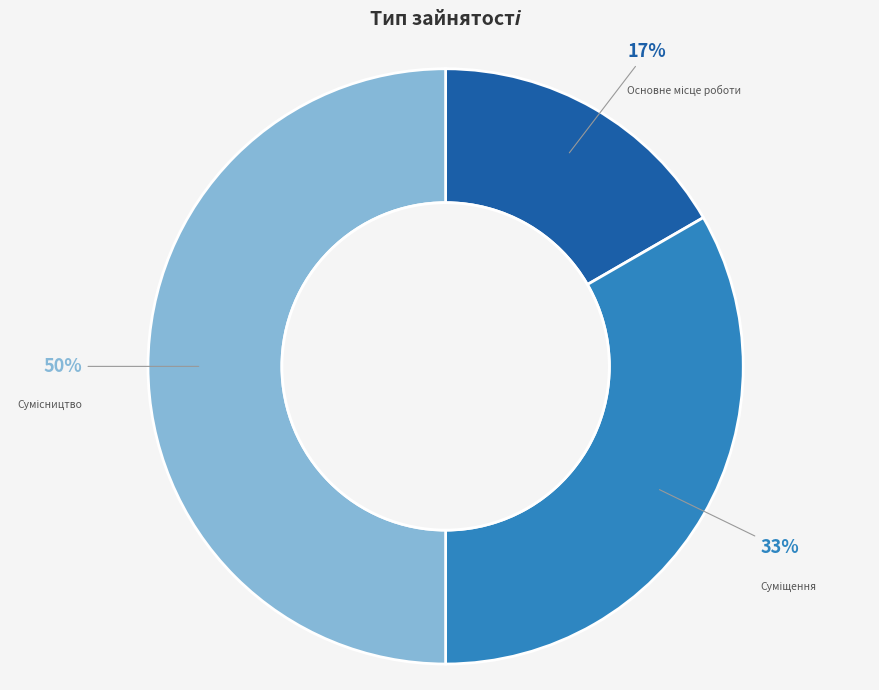

Count the number of slices in the pie.

3